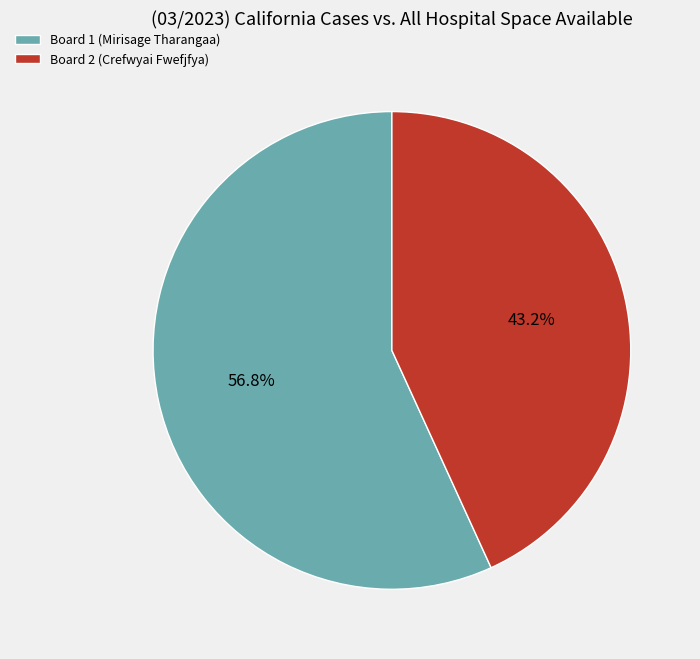

Rank the categories by value from highest to lowest.

Board 1 (Mirisage Tharangaa), Board 2 (Crefwyai Fwefjfya)